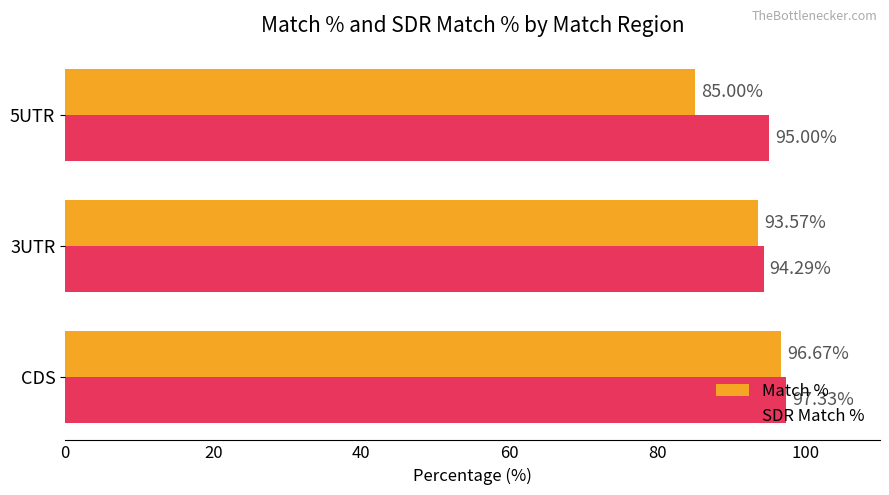

List the series in order of their peak value, lowest first.

Match %, SDR Match %